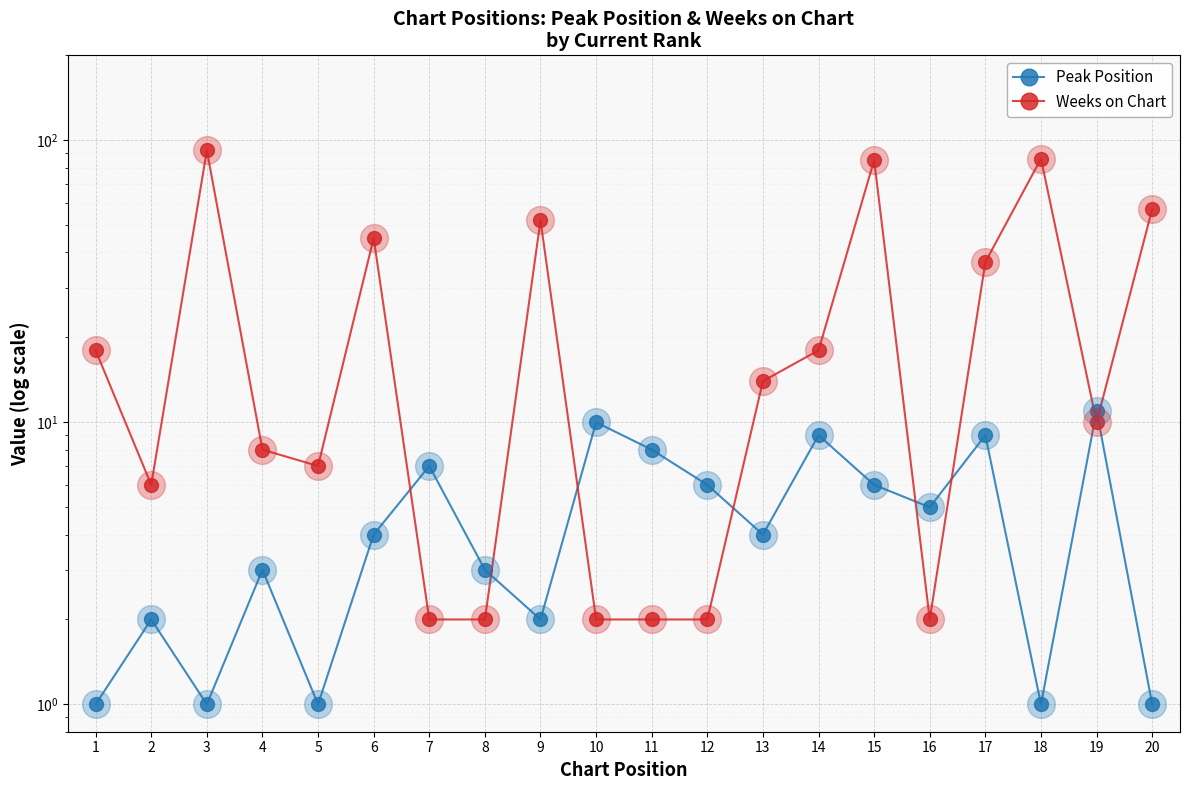

At which category is the sum across all series the highest?

3